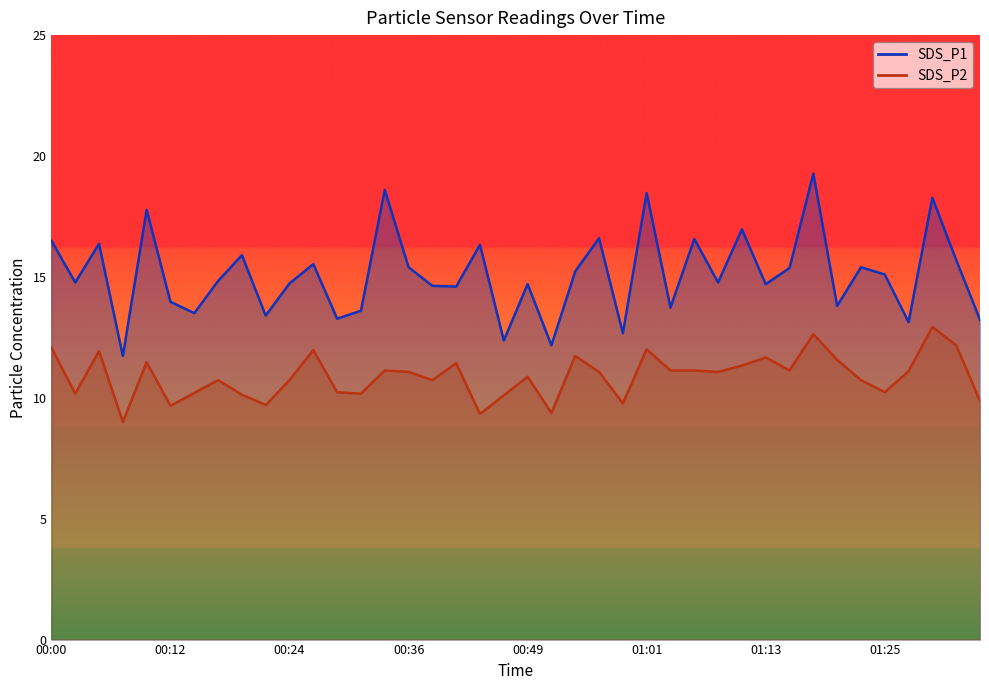

In SDS_P2, how many points are lower than both neighbors (excluding endpoints)?

12